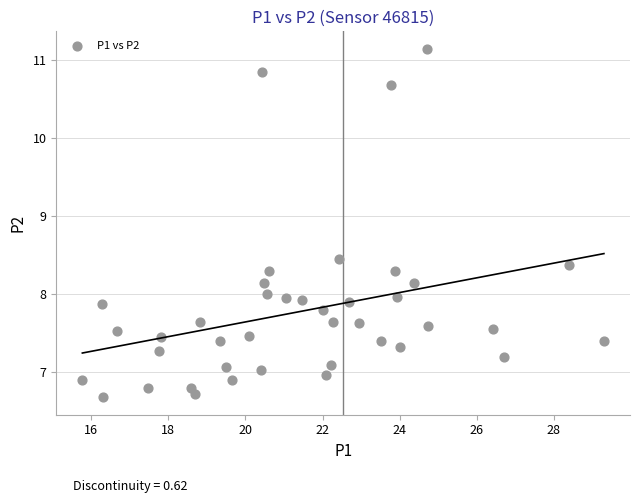

What is the range of Y values (max minus min)?

4.5